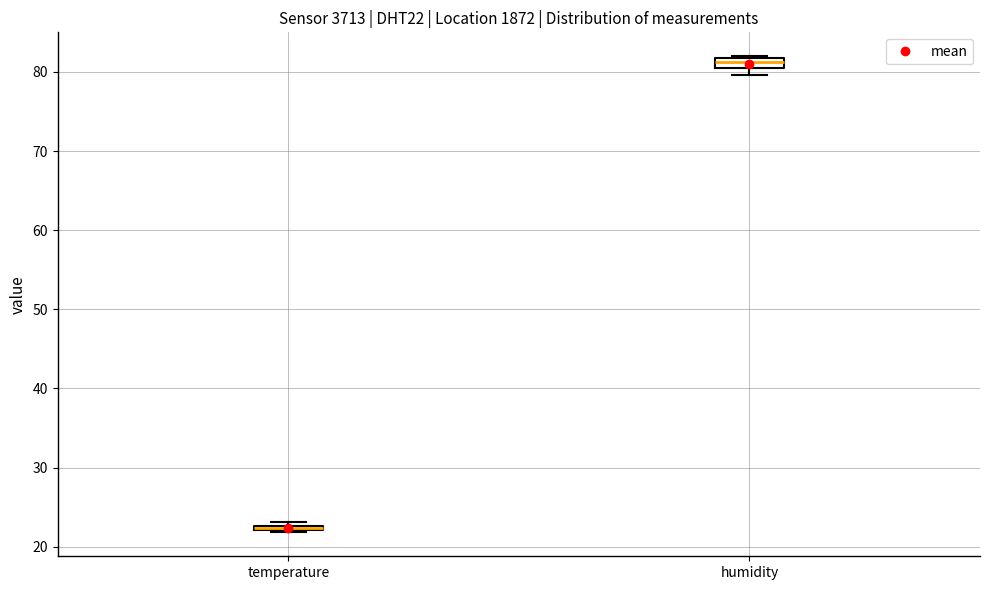

Where is the lower edge of the box for temperature on the y-axis? The values are not printed on the chart, so give them approximately, as read against the axis.

22